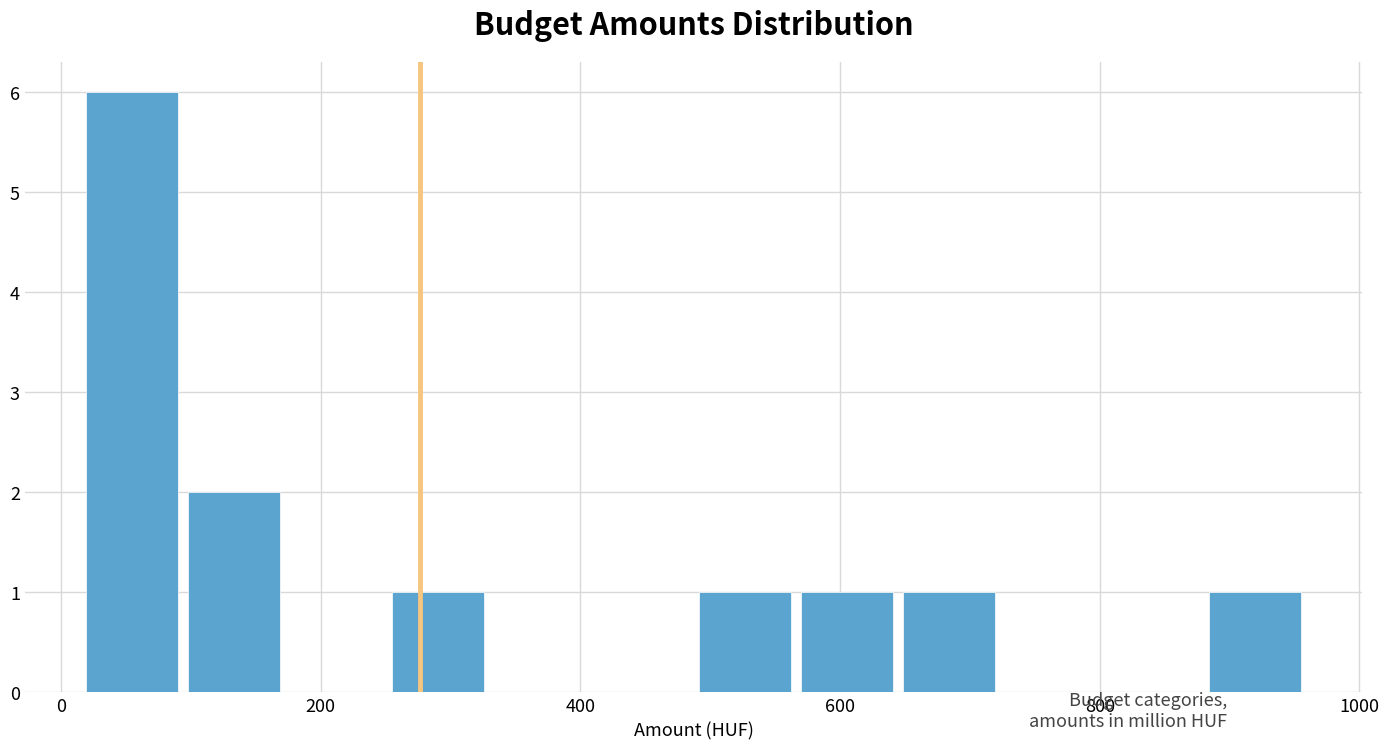

Around what value on the x-axis is the tallest bar? Give the approximate position of its centre, as read against the axis.

60